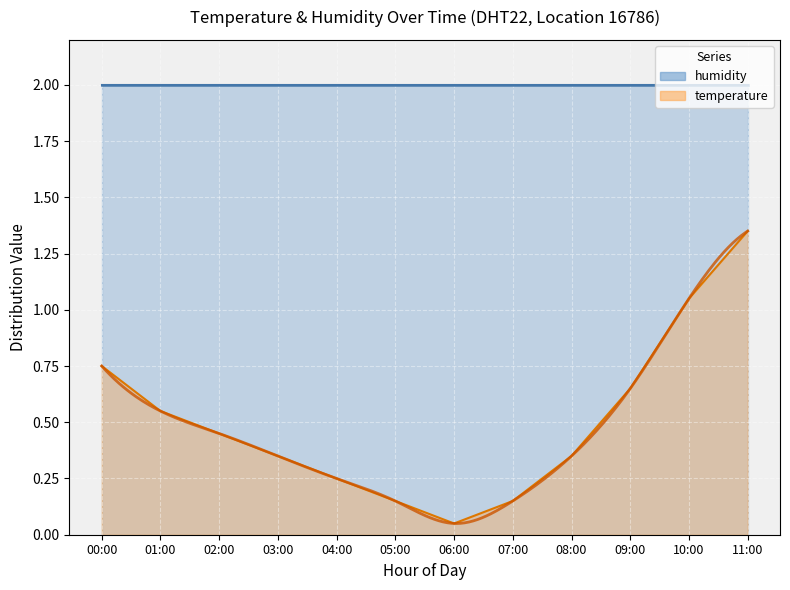

The chart shows a value of 0.3 at 02:00. True or false?

False